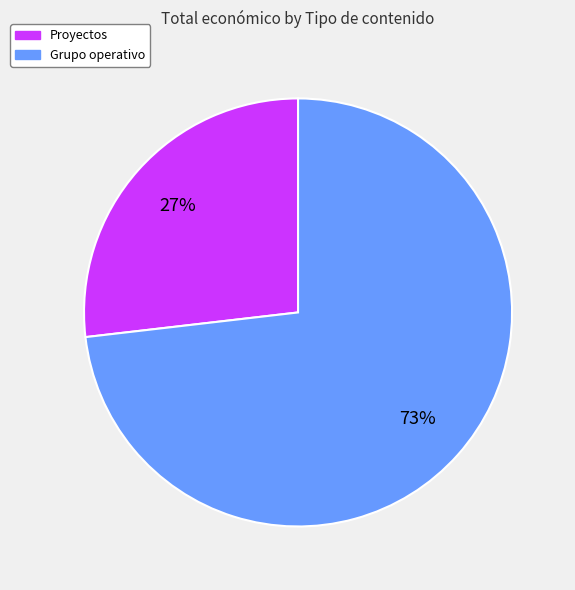

To the nearest percent, what is the average slice percentage?

50%